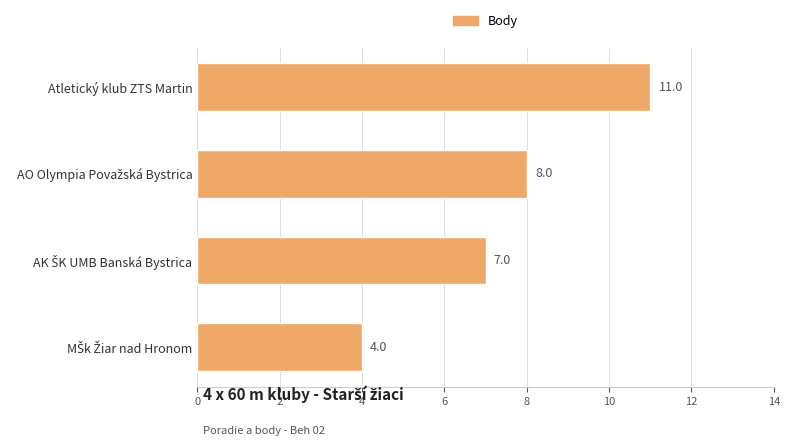

Count the values in the range 7 to 11.

3